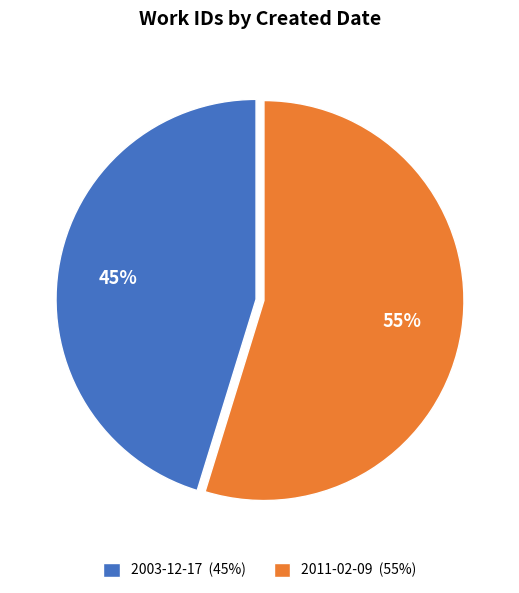

Rank the categories by value from lowest to highest.

2003-12-17, 2011-02-09